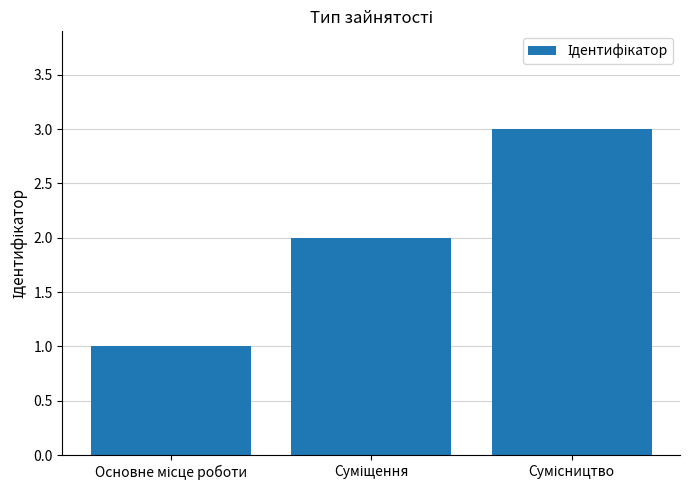

What is the sum of all values?

6